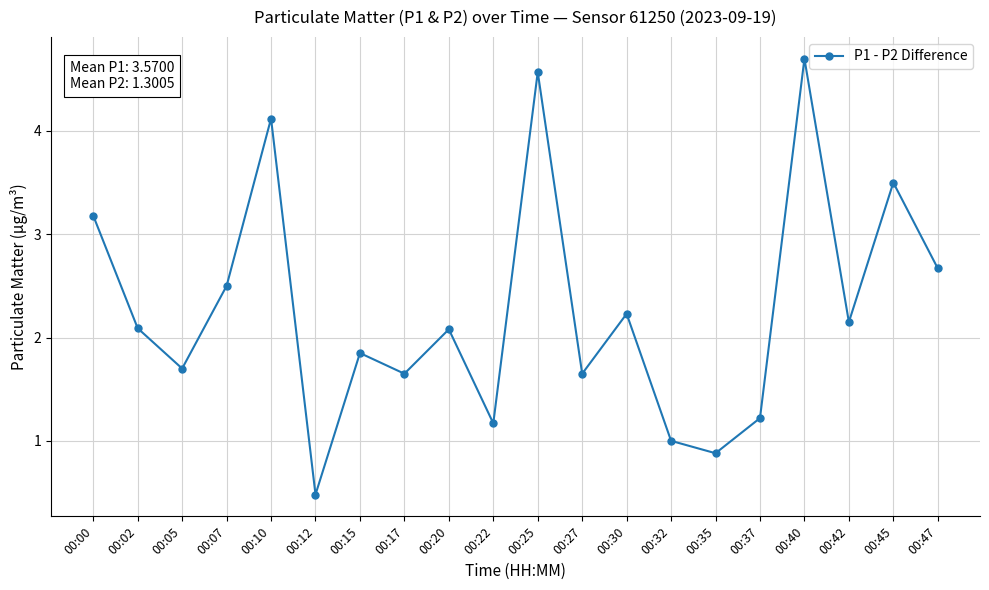

Which label corresponds to the smallest value in the chart?

00:12